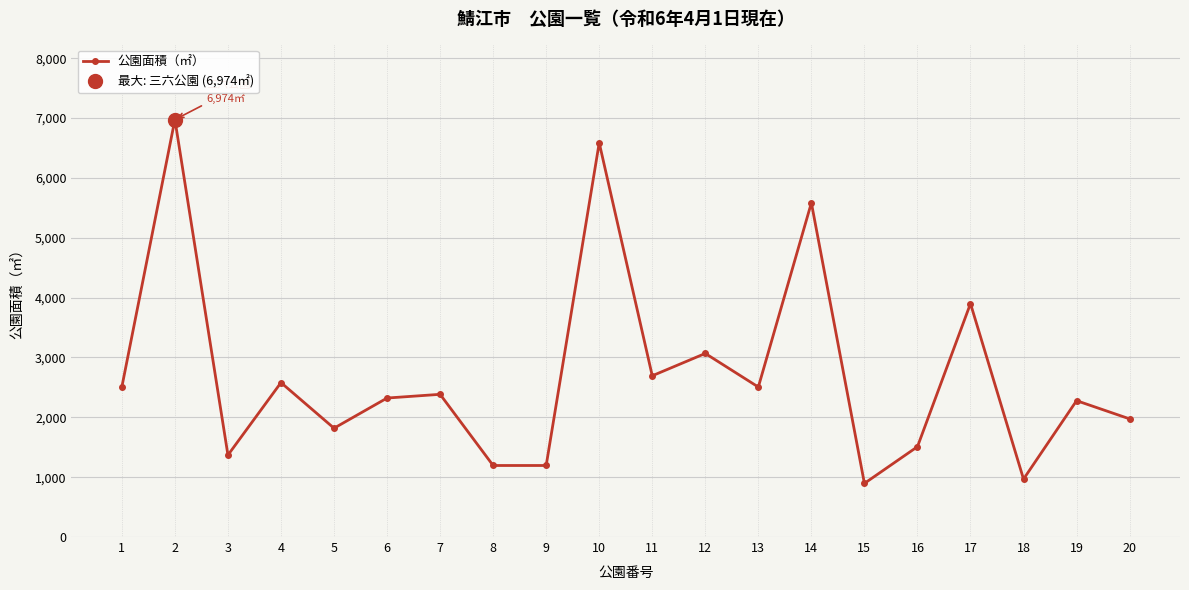

True or false: the data has more than 0 interior local peaks.

True